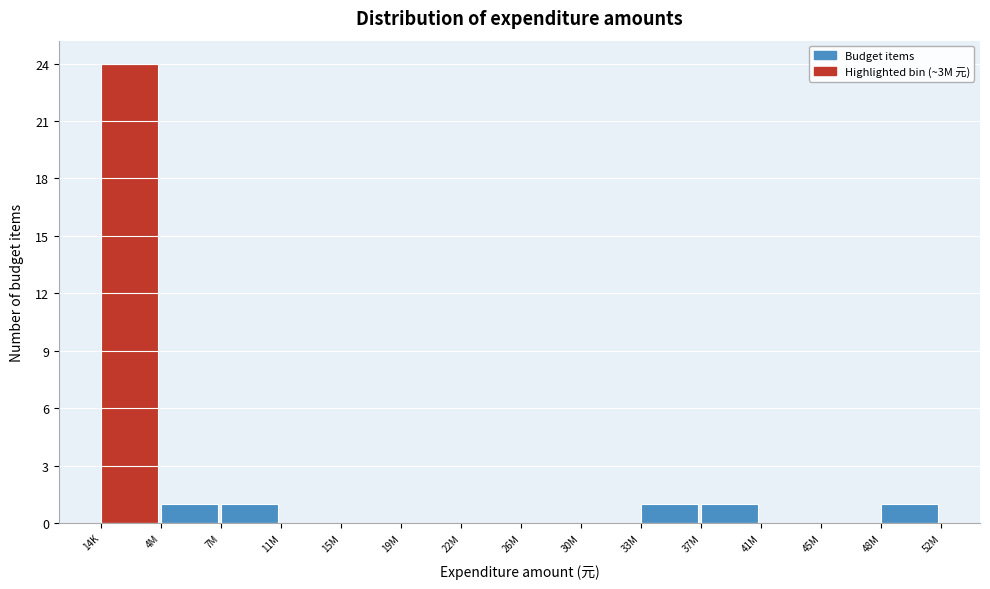

Reading right to left, extract all data points from this chart.

48M=1	45M=0	41M=0	37M=1	33M=1	30M=0	26M=0	22M=0	19M=0	15M=0	11M=0	7M=1	4M=1	14K=24